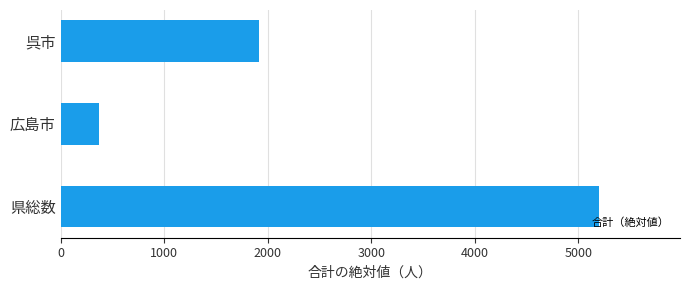

List the labels in order of value, largest first.

県総数, 呉市, 広島市